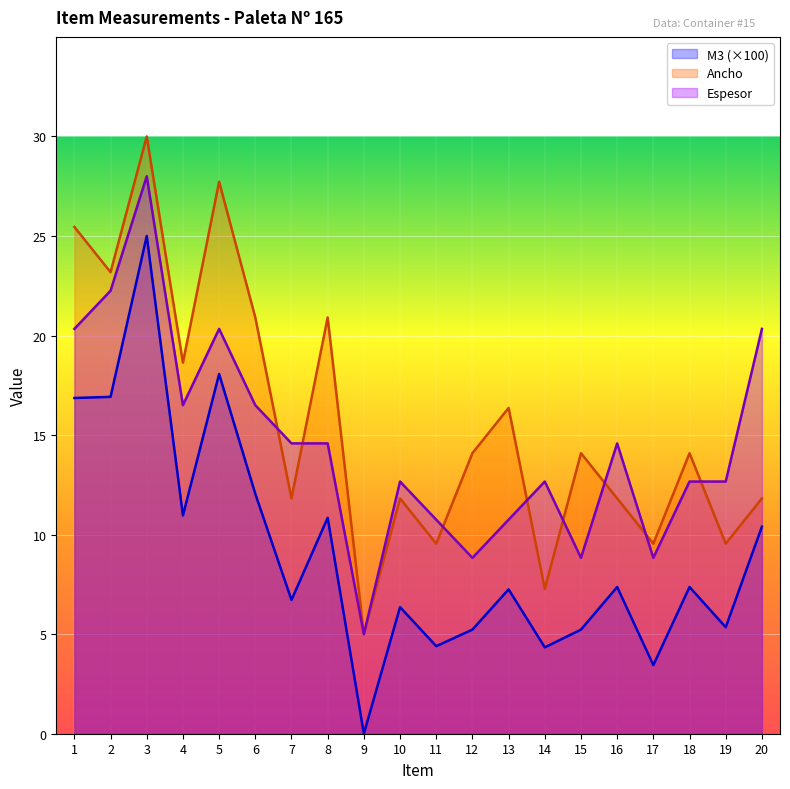

At which category does the chart reach its peak across all series?

3